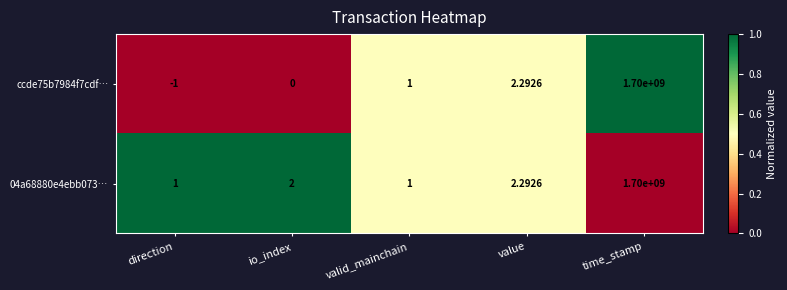

How many distinct data groups are displayed?

2